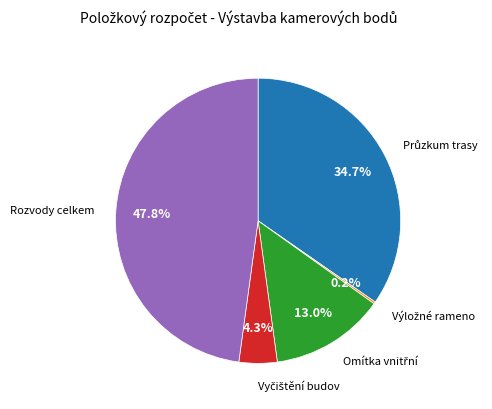

What is the largest slice in the pie chart?

Rozvody celkem